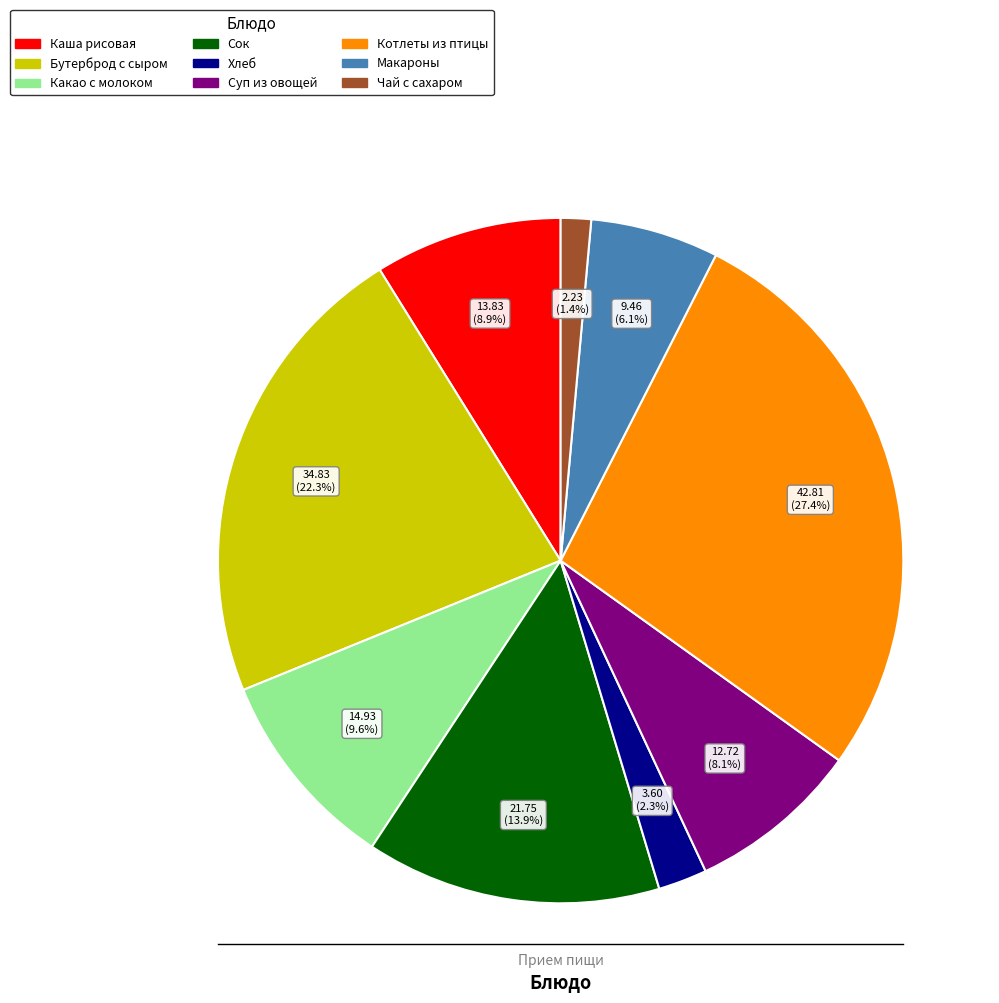

What percentage is NOT represented by Какао с молоком?

90.4%